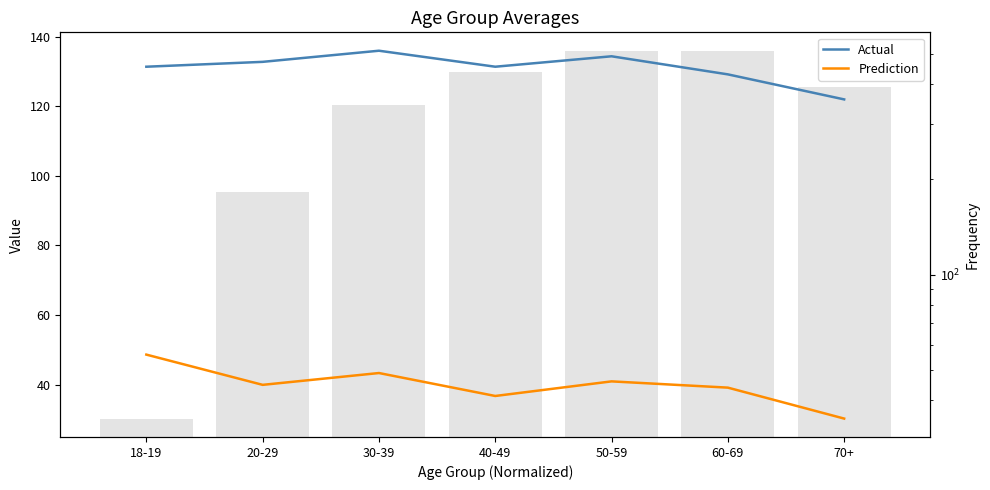

How many values in the Prediction series exceed 39?

5